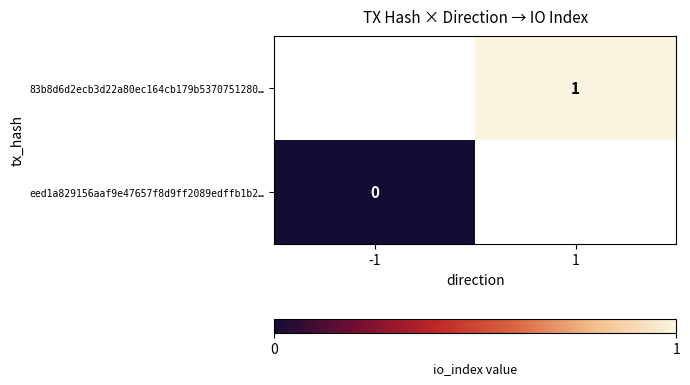

Is the value of eed1a829156aaf9e47657f8d9ff2089edffb1b2… at -1 greater than the value of 83b8d6d2ecb3d22a80ec164cb179b5370751280… at 1?

No